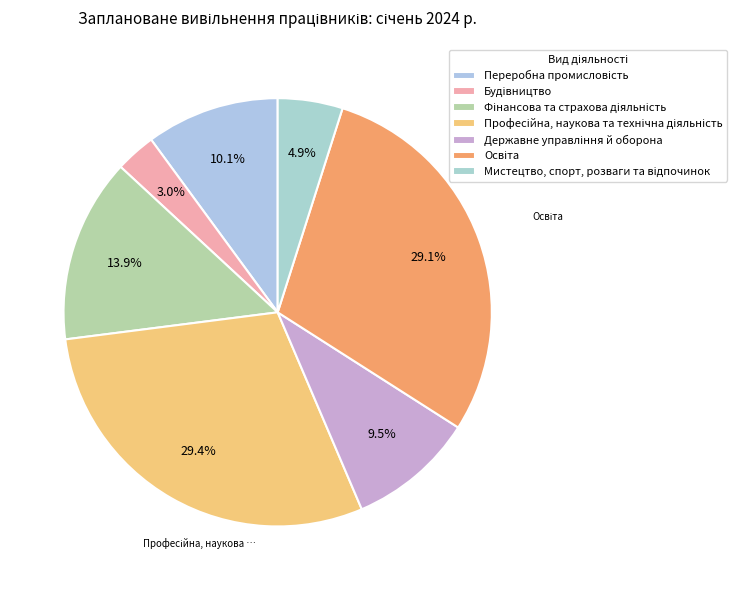

Is it true that Професійна, наукова та технічна діяльність is 29% of the pie?

True